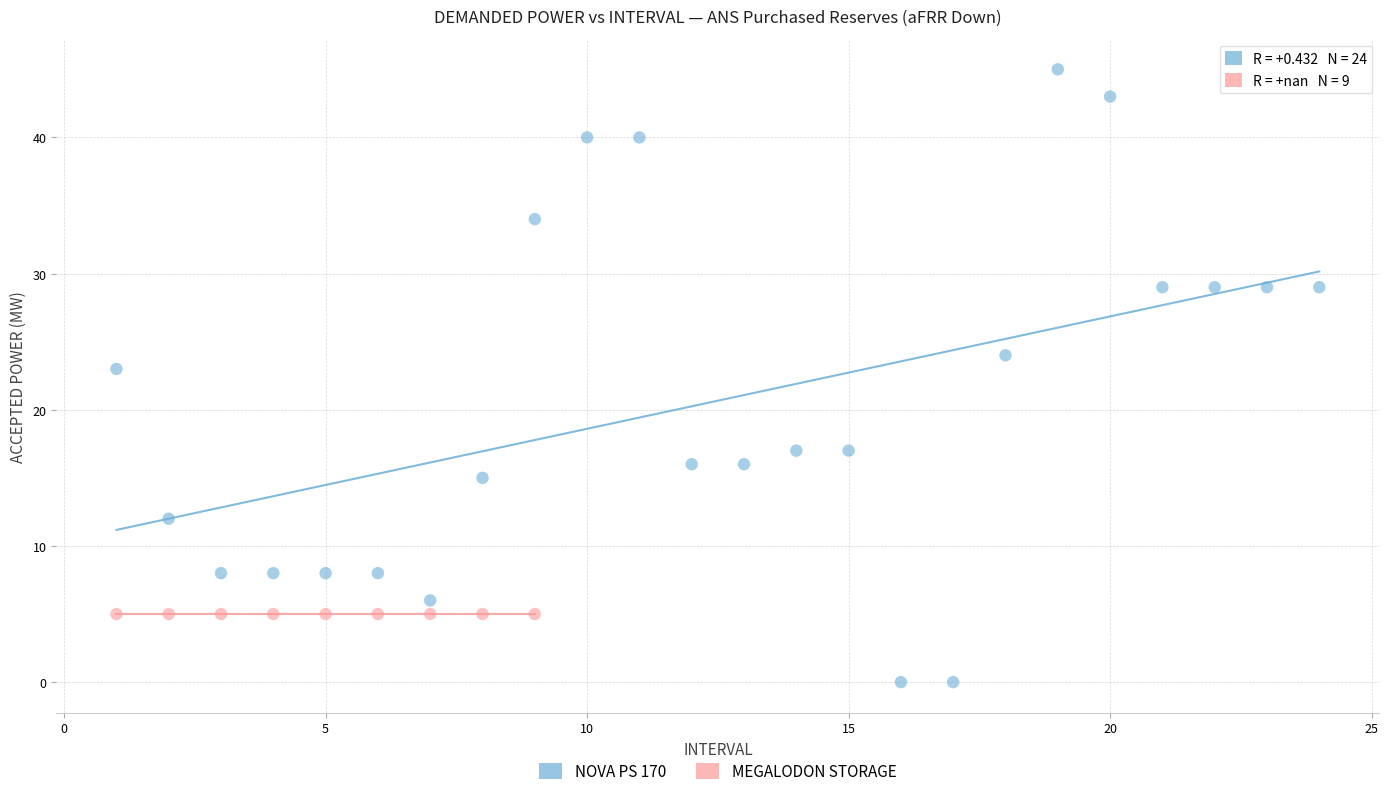

Which series reaches the maximum Y coordinate?

NOVA PS 170